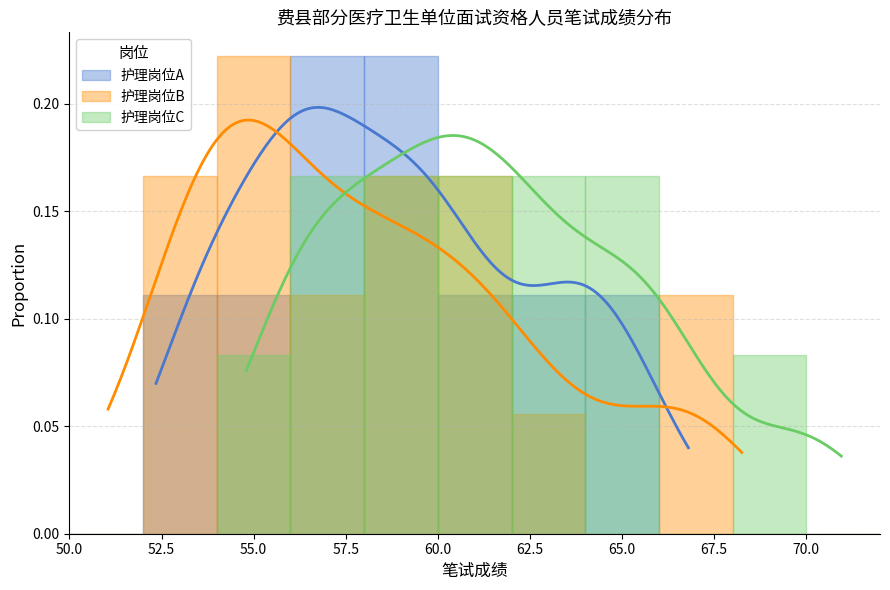

At how many categories does at least one series exceed 0?

9